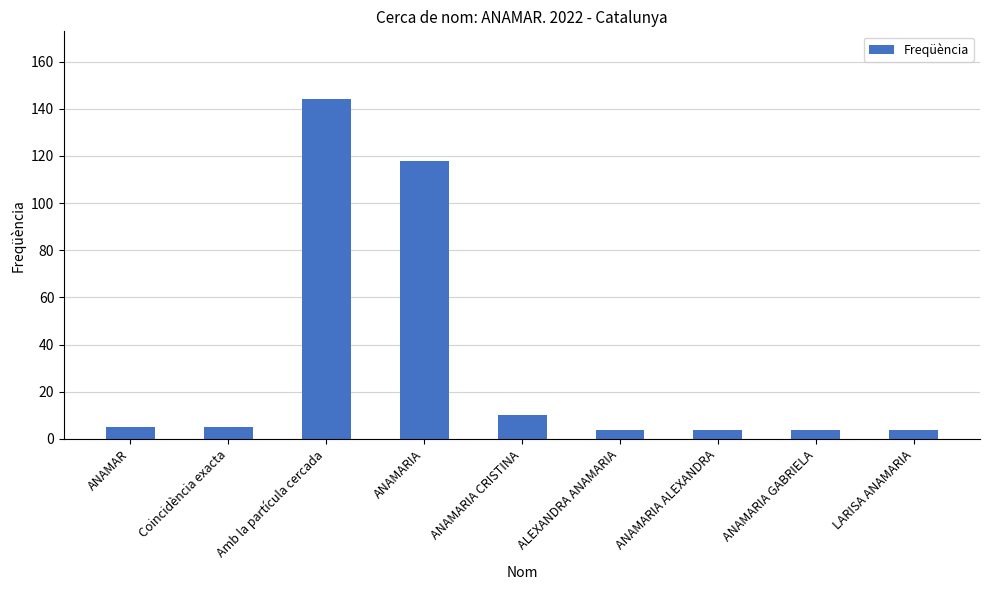

What is the average value?

33